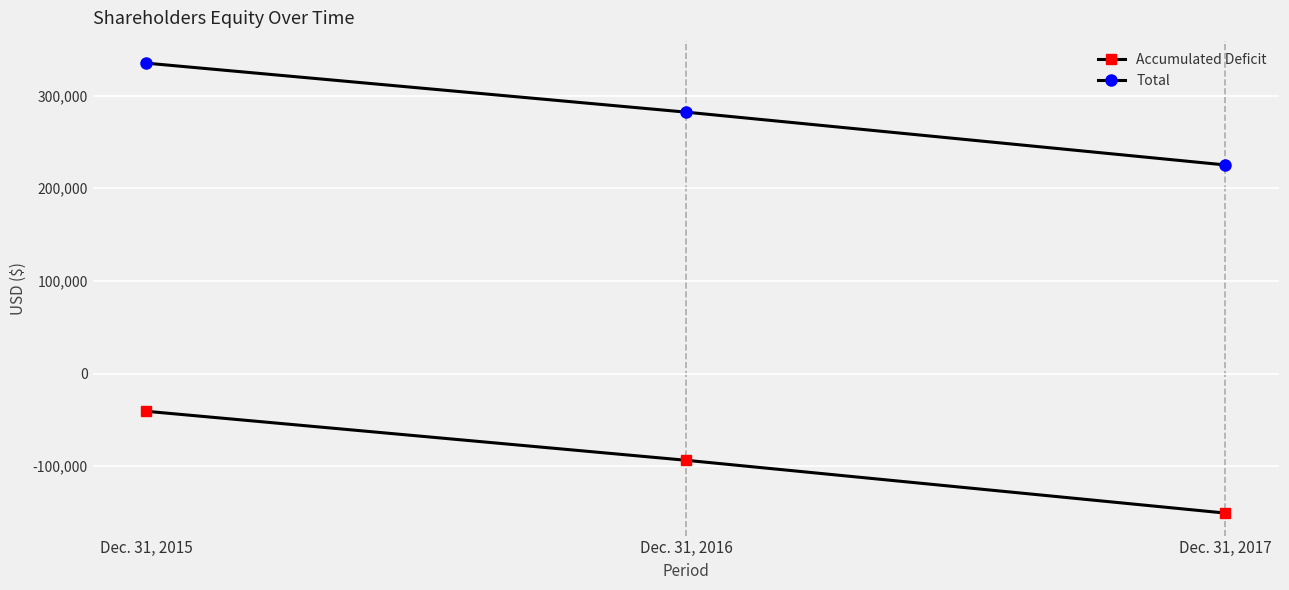

What are all the series names shown in the legend?

Accumulated Deficit, Total